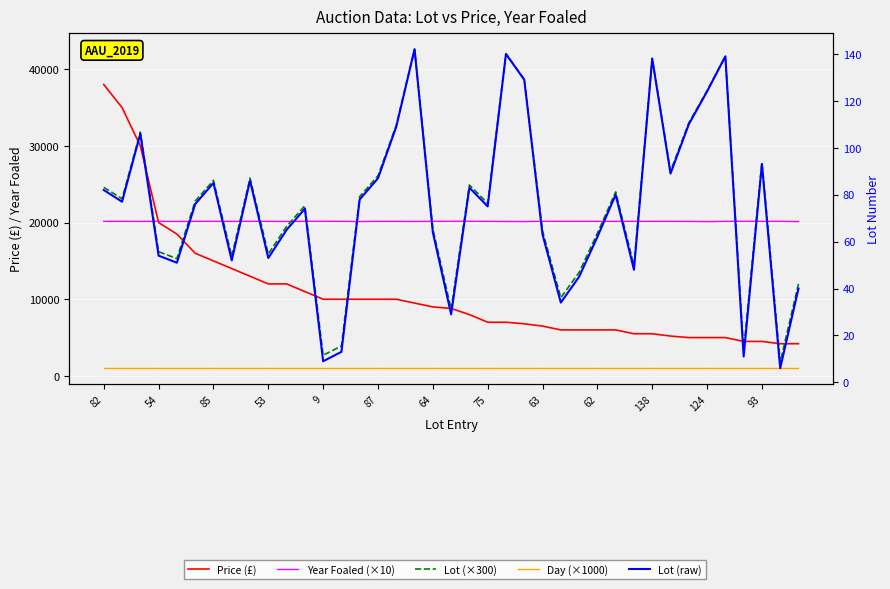

What is the greatest value displayed?

42600